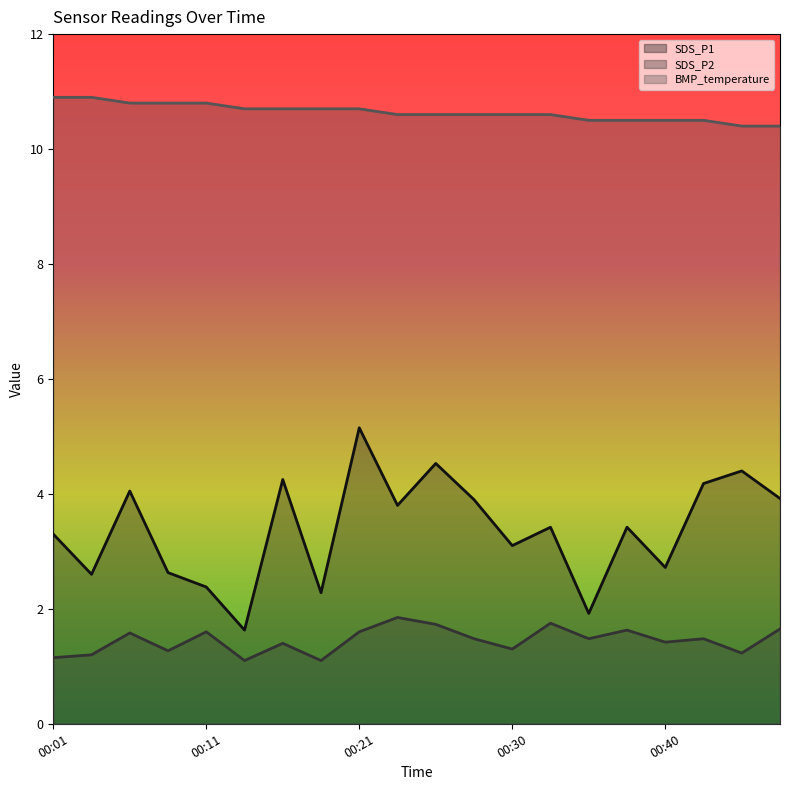

Reading left to right, what are all the values shown in this chart?

SDS_P1 (line): 3.3	2.6	4.0	2.6	2.4	1.6	4.2	2.3	5.2	3.8	4.5	3.9	3.1	3.4	1.9	3.4	2.7	4.2	4.4	3.9
SDS_P2 (line): 1.1	1.2	1.6	1.3	1.6	1.1	1.4	1.1	1.6	1.9	1.7	1.5	1.3	1.8	1.5	1.6	1.4	1.5	1.2	1.6
BMP_temperature (line): 10.9	10.9	10.8	10.8	10.8	10.7	10.7	10.7	10.7	10.6	10.6	10.6	10.6	10.6	10.5	10.5	10.5	10.5	10.4	10.4